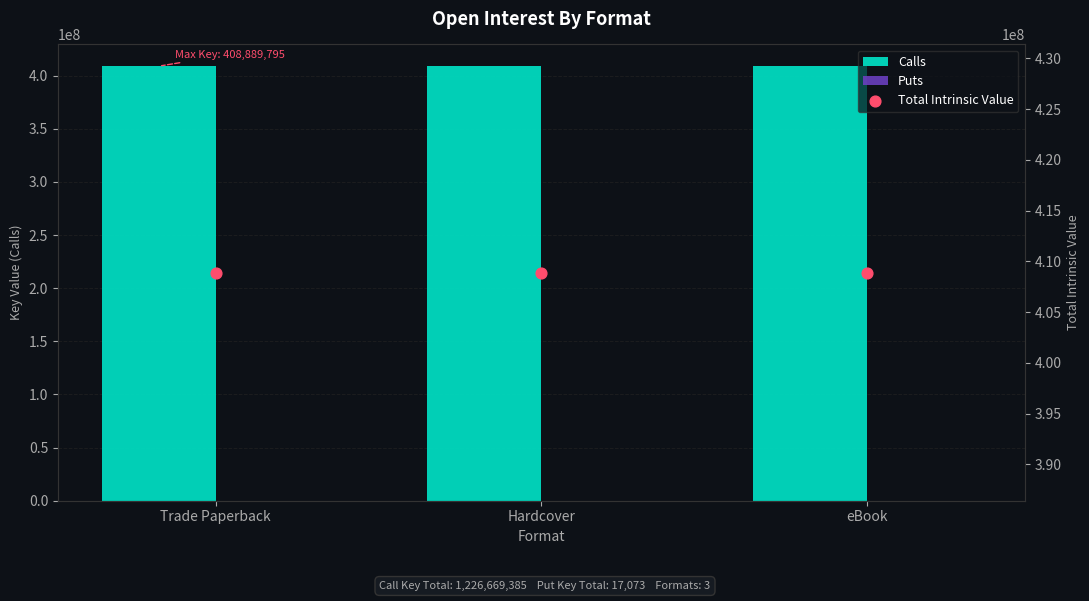

At how many categories does at least one series exceed 126103834?

3